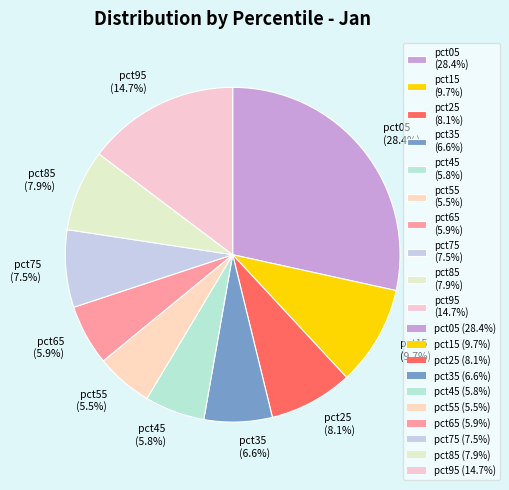

How many segments does this pie chart have?

10